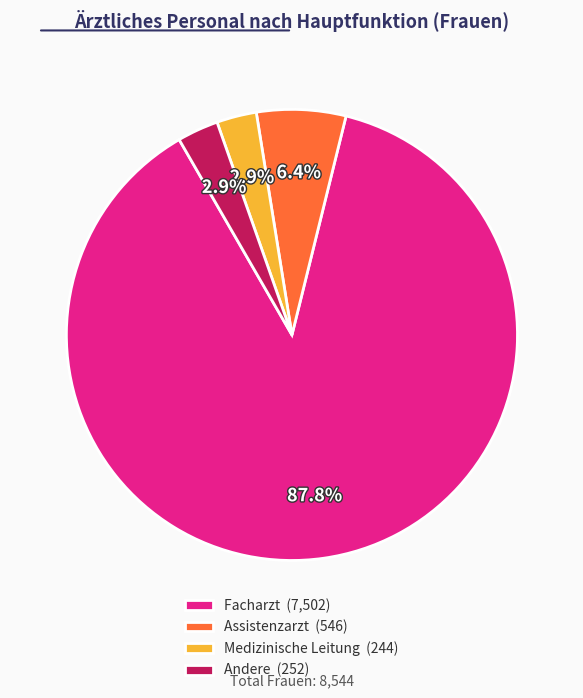

Which slice is the largest?

Facharzt